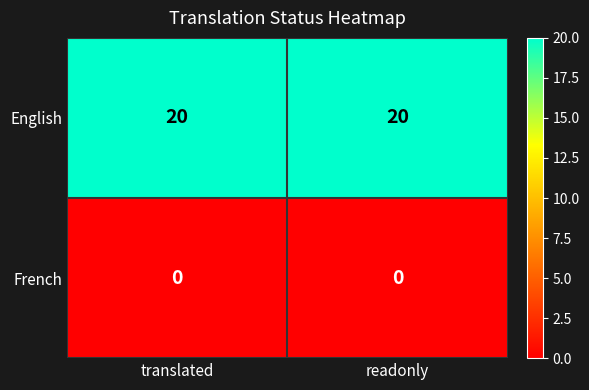

What is the spread (max minus min) of values at readonly?

20